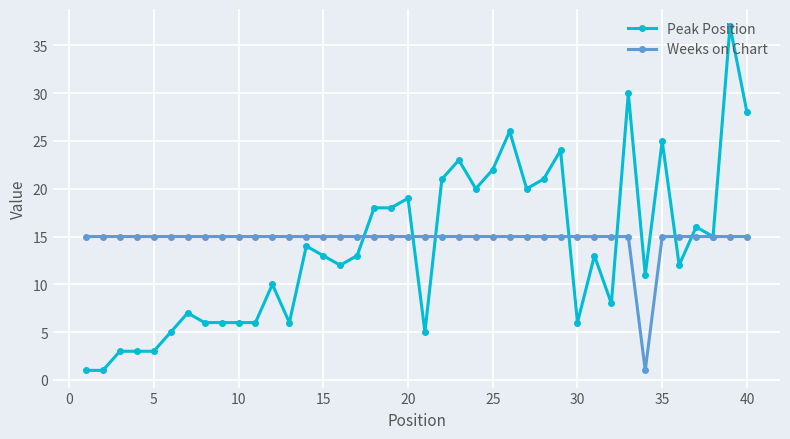

List the series in order of their peak value, highest first.

Peak Position, Weeks on Chart